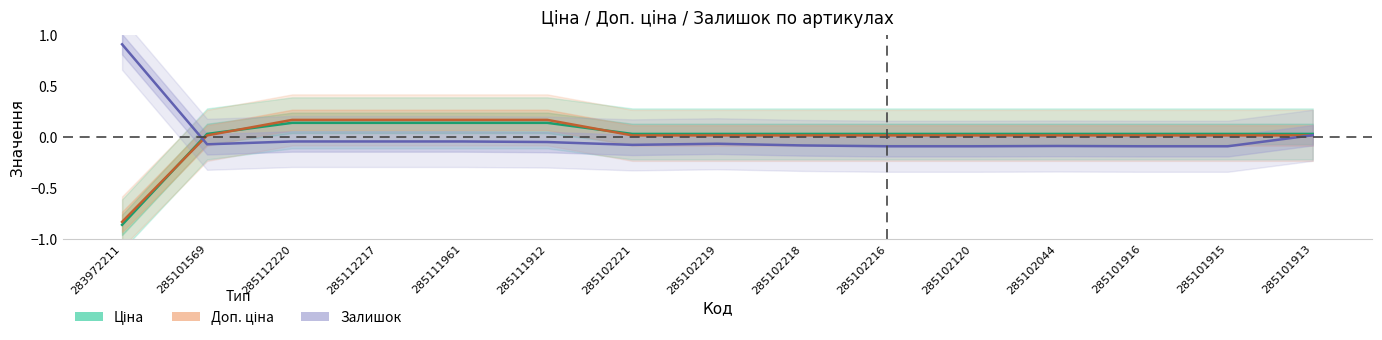

Is the value of Ціна at 285102218 greater than the value of Доп. ціна at 285111961?

No